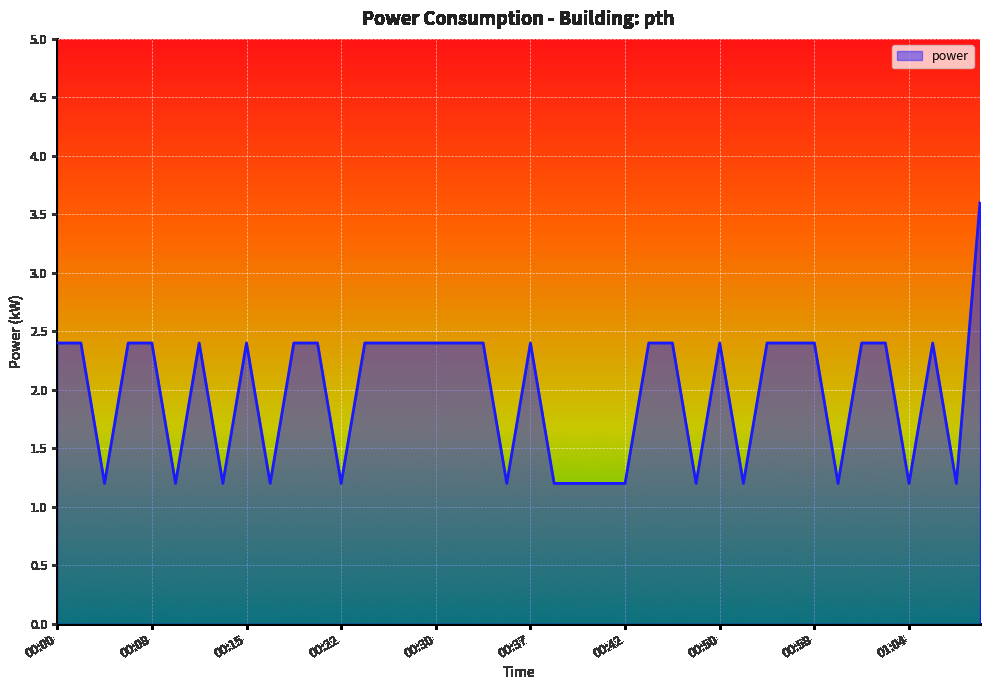

What is the difference between the maximum and minimum values?

2.4